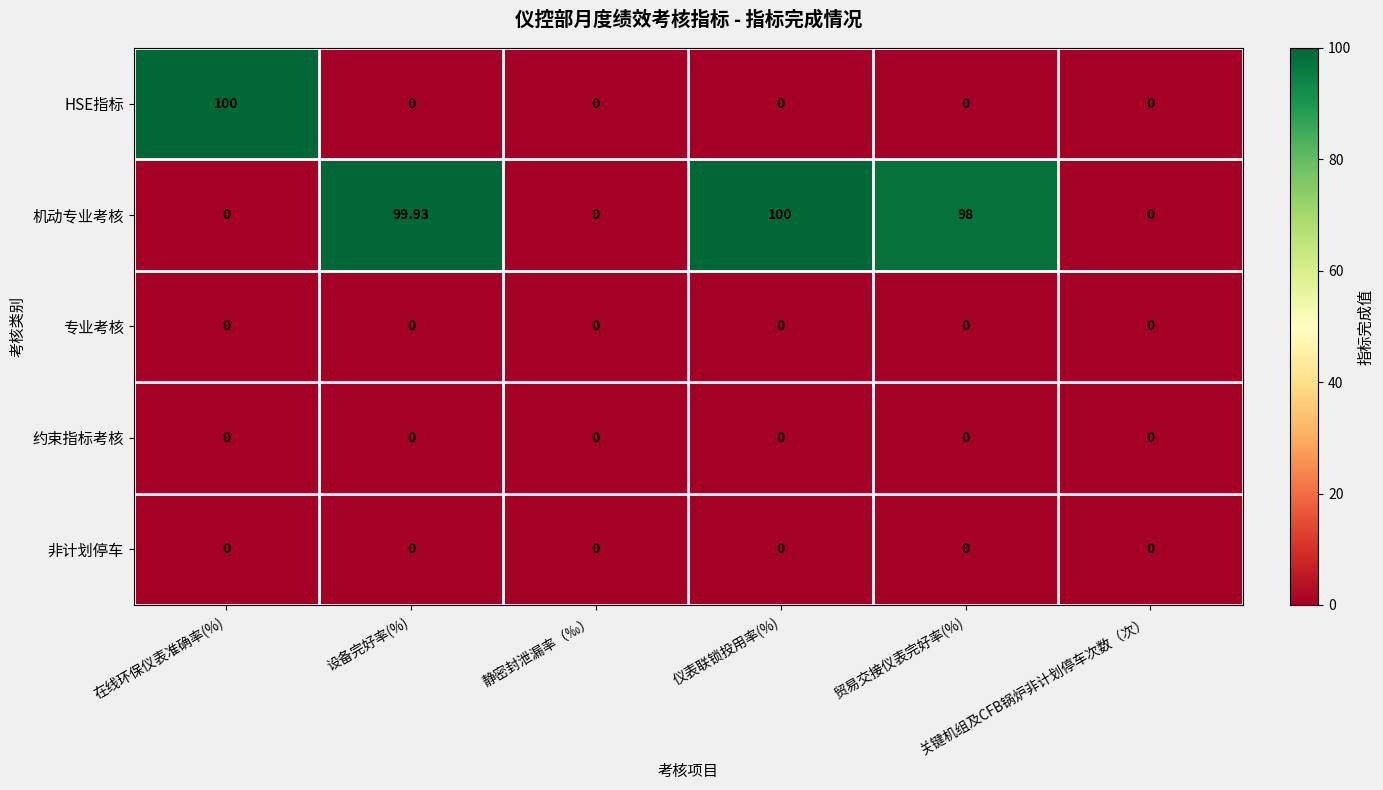

How many series are shown in this chart?

5